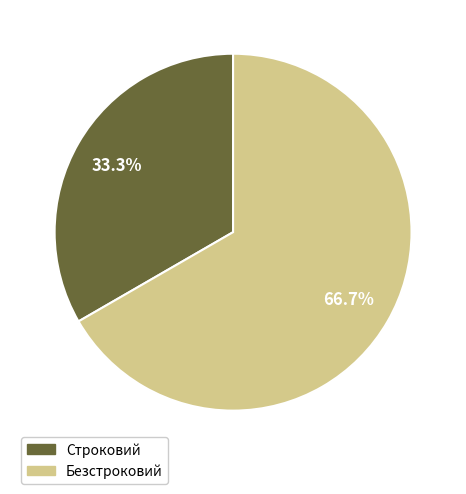

How much of the chart is everything except Безстроковий?

33.3%